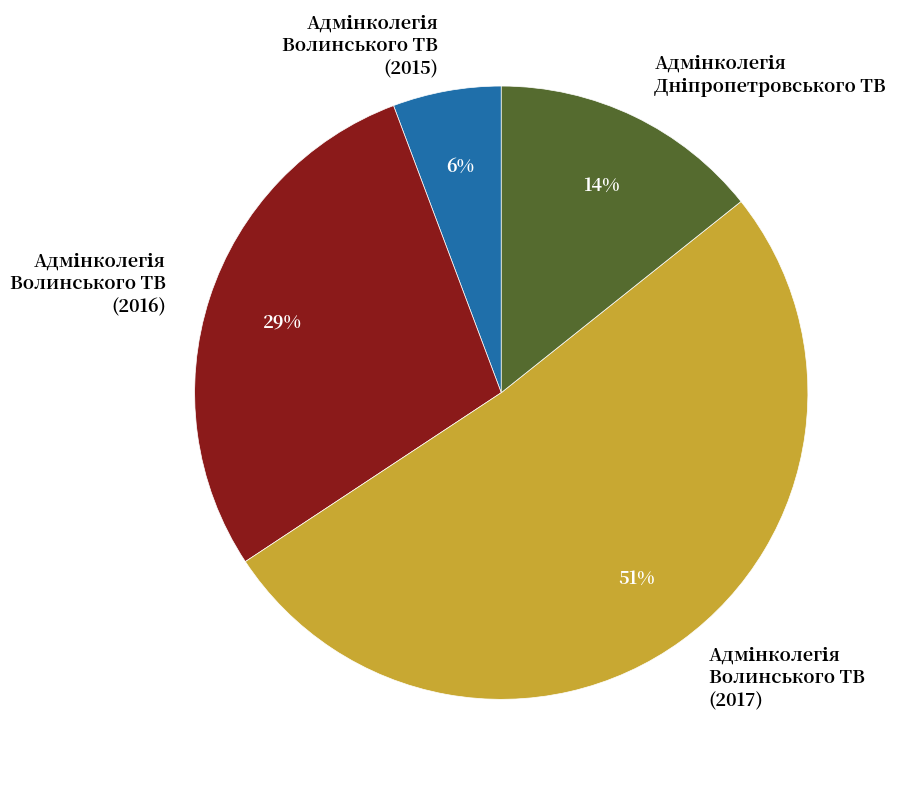

To the nearest percent, what is the average slice percentage?

25%